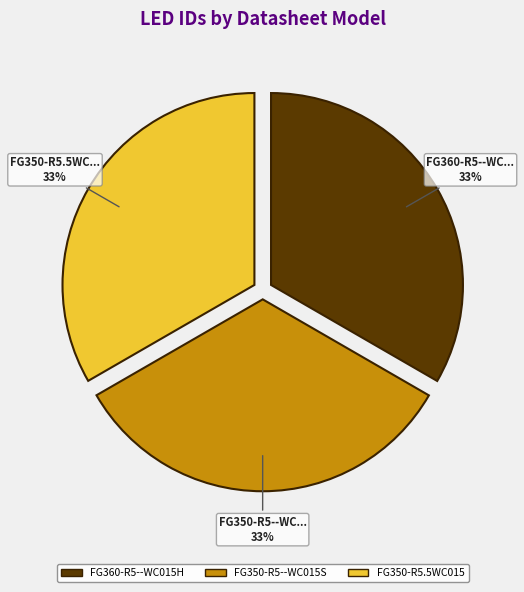

The FG360-R5--WC015H slice represents 33% of the pie. True or false?

True